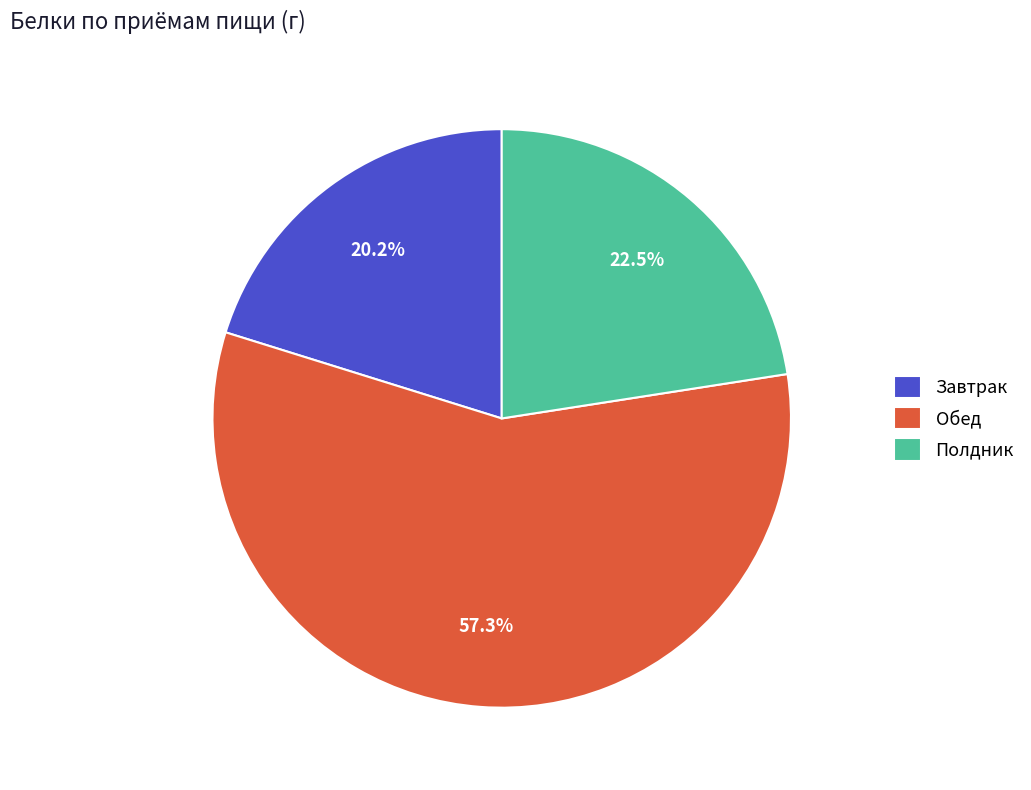

Does any single category account for the majority?

Yes